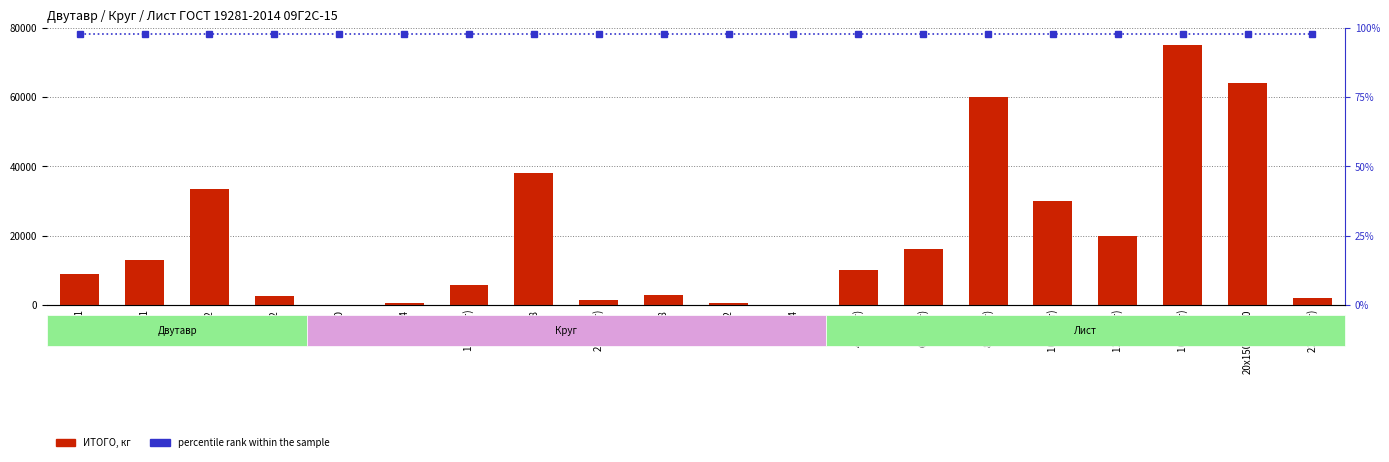

Are the bars grouped side by side (vs. stacked)?

Yes